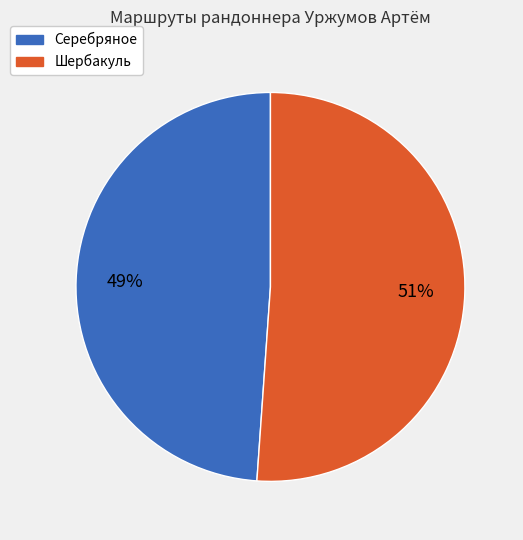

Is Серебряное the majority of the pie?

No